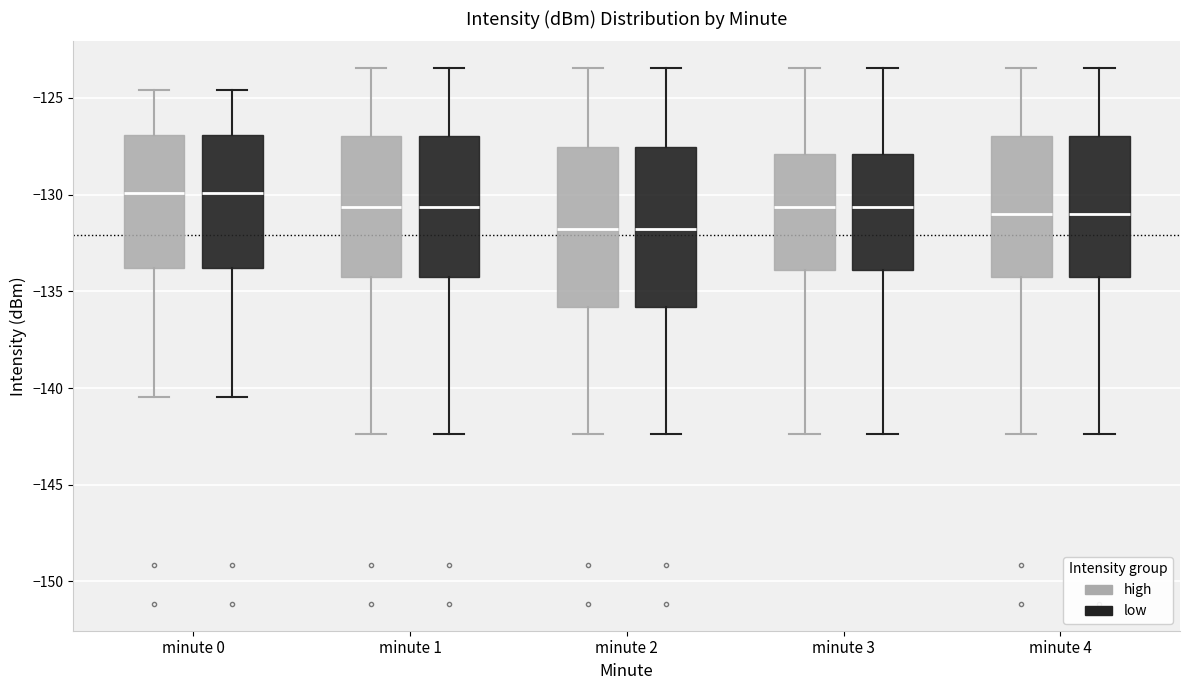

Reading left to right, transcribe this box plot: for each box, give where its median line is, the range the box spans, and where its two whiskers end, as read against the y-axis. The values are not printed on the chart, so give them approximately, as read against the axis.

minute 0 (high): median -130.0, box -134.0 to -127.0, whiskers -140.5 to -124.5
minute 0 (low): median -130.0, box -134.0 to -127.0, whiskers -140.5 to -124.5
minute 1 (high): median -130.5, box -134.5 to -127.0, whiskers -142.5 to -123.5
minute 1 (low): median -130.5, box -134.5 to -127.0, whiskers -142.5 to -123.5
minute 2 (high): median -132.0, box -136.0 to -127.5, whiskers -142.5 to -123.5
minute 2 (low): median -132.0, box -136.0 to -127.5, whiskers -142.5 to -123.5
minute 3 (high): median -130.5, box -134.0 to -128.0, whiskers -142.5 to -123.5
minute 3 (low): median -130.5, box -134.0 to -128.0, whiskers -142.5 to -123.5
minute 4 (high): median -131.0, box -134.5 to -127.0, whiskers -142.5 to -123.5
minute 4 (low): median -131.0, box -134.5 to -127.0, whiskers -142.5 to -123.5